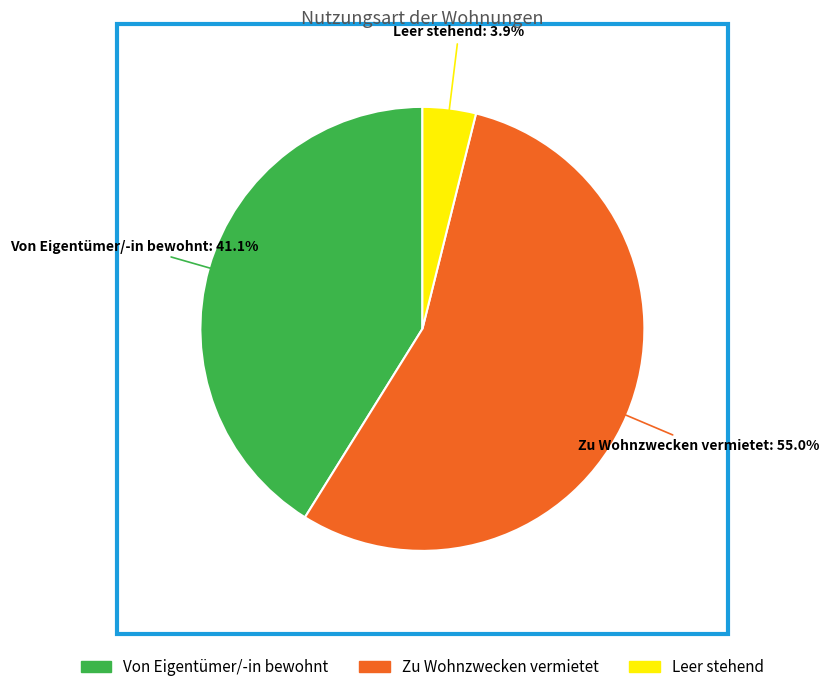

Between Von Eigentümer/-in bewohnt and Zu Wohnzwecken vermietet, which is larger?

Zu Wohnzwecken vermietet